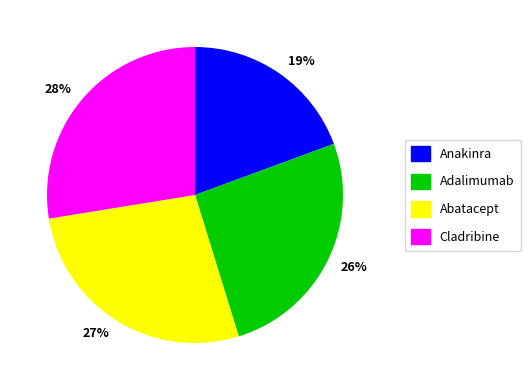

Is it true that 19% is 19% of the pie?

True